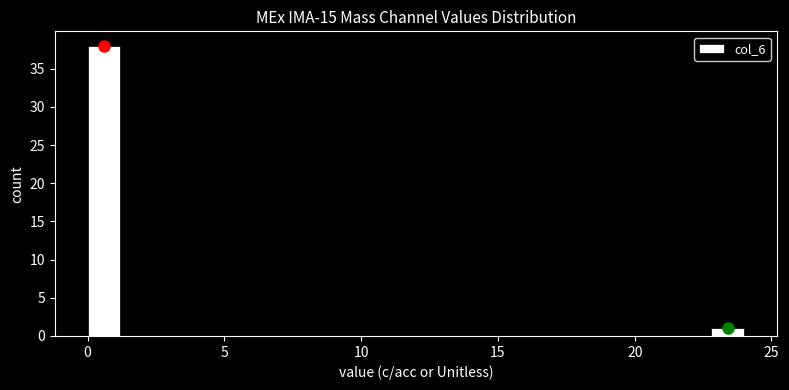

Around what value on the x-axis is the tallest bar? Give the approximate position of its centre, as read against the axis.

0.5